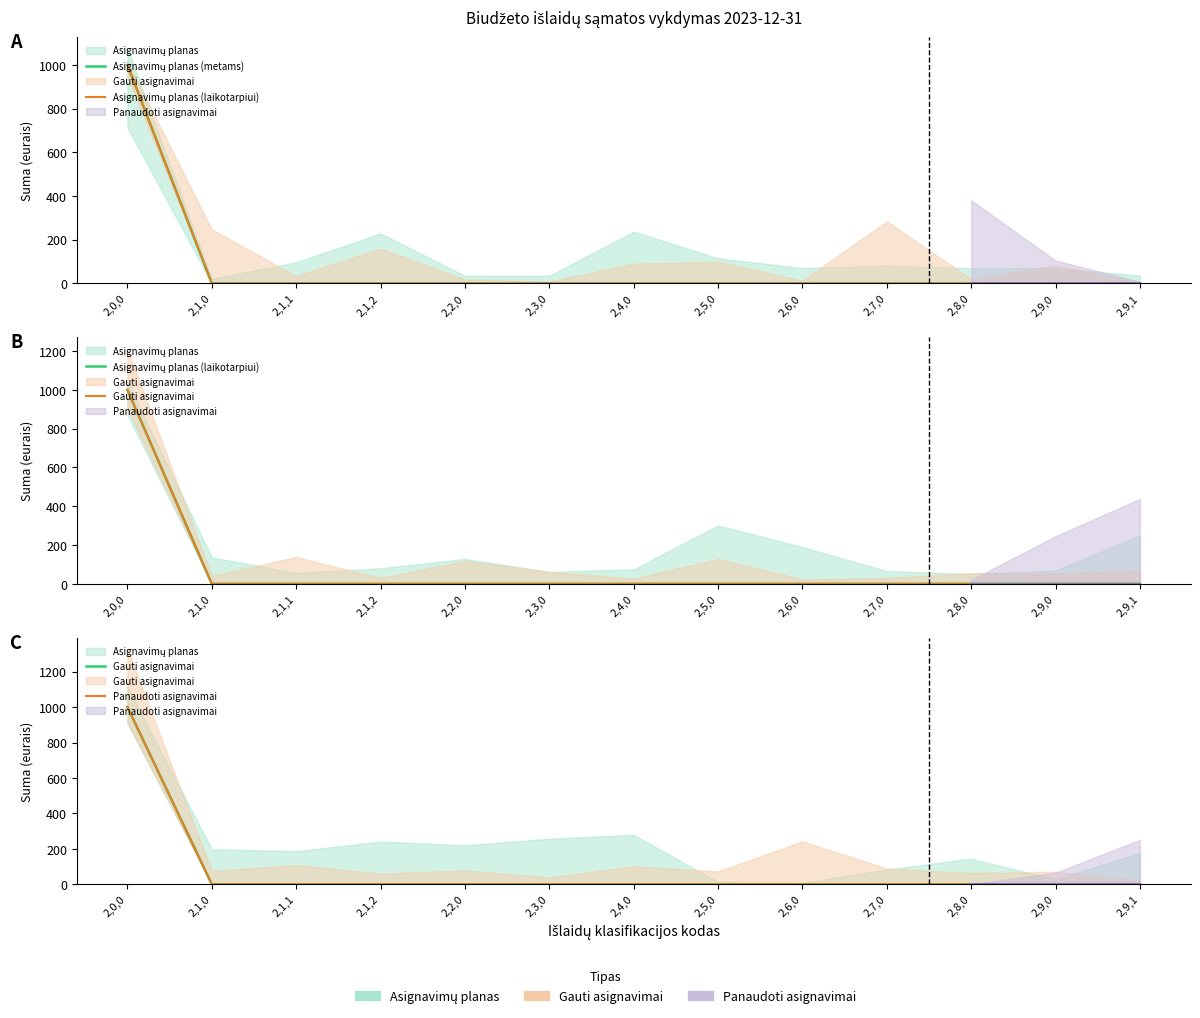

List the labels in order of Panaudoti asignavimai value, largest first.

2,0,0, 2,1,0, 2,1,1, 2,1,2, 2,2,0, 2,3,0, 2,4,0, 2,5,0, 2,6,0, 2,7,0, 2,8,0, 2,9,0, 2,9,1